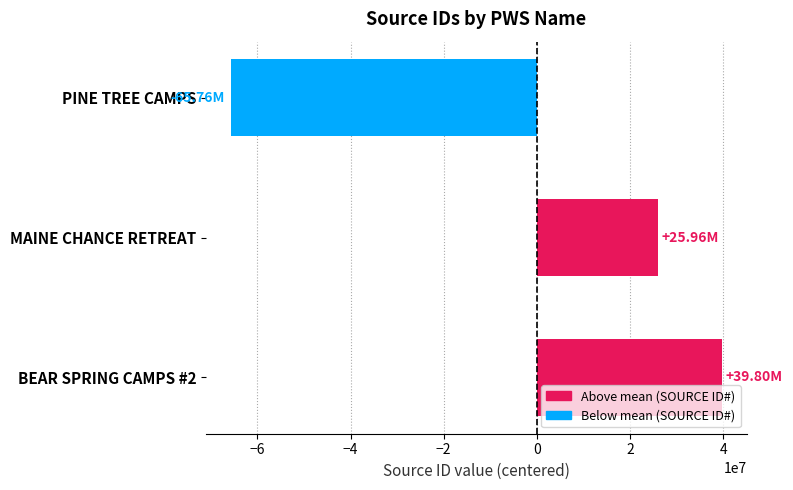

List the labels in order of value, smallest first.

PINE TREE CAMPS, MAINE CHANCE RETREAT, BEAR SPRING CAMPS #2